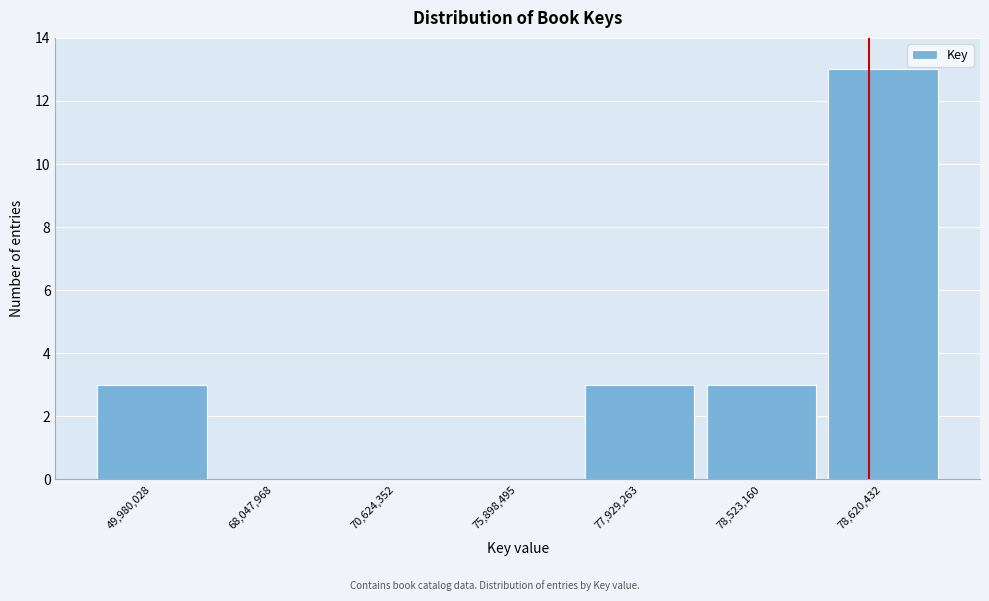

Reading left to right, list all the values displayed in this chart.

49,980,028=3	68,047,968=0	70,624,352=0	75,898,495=0	77,929,263=3	78,523,160=3	78,620,432=13